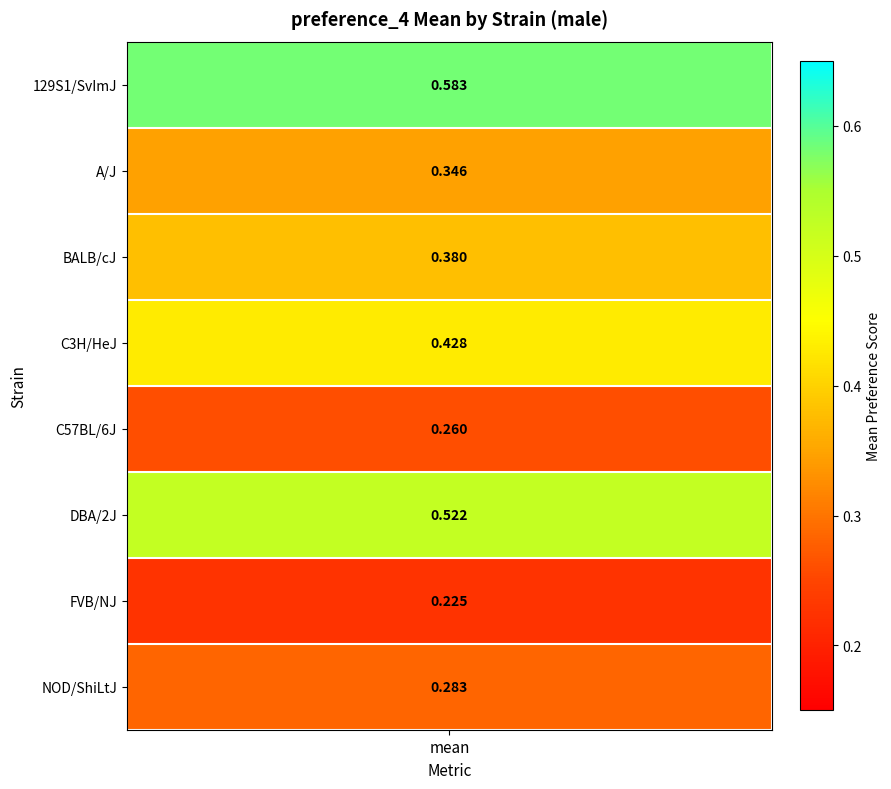

Where is the data nearest to the value 0?

6